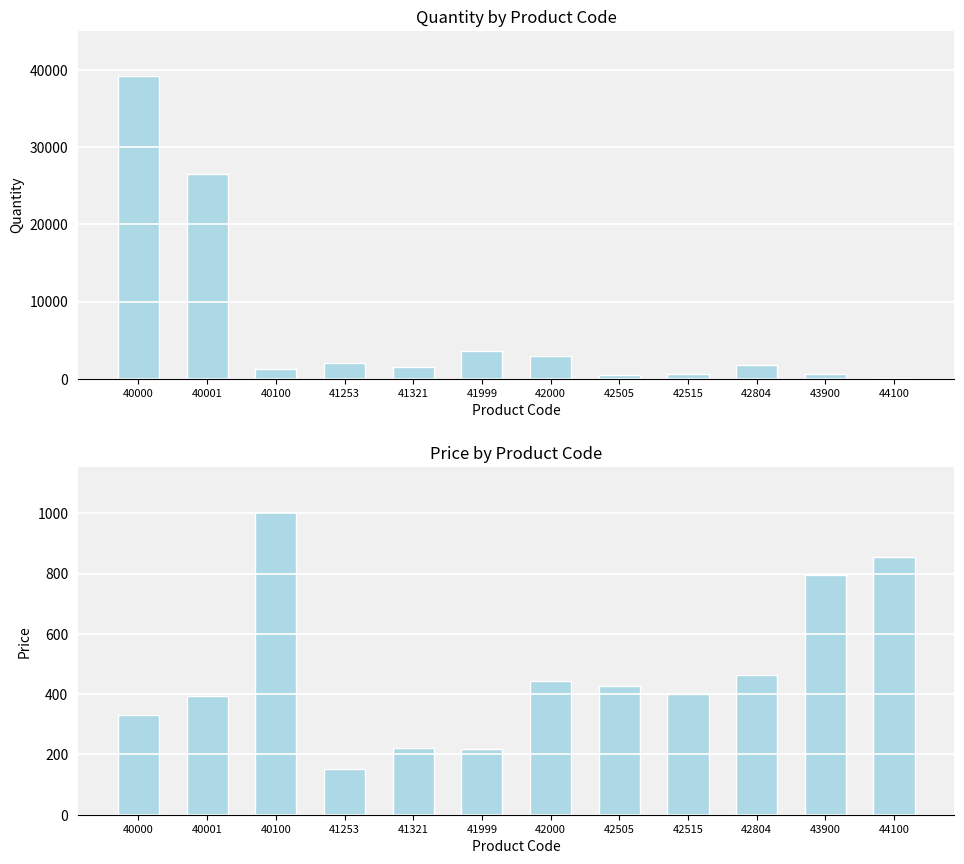

At how many categories does at least one series exceed 32809?

1